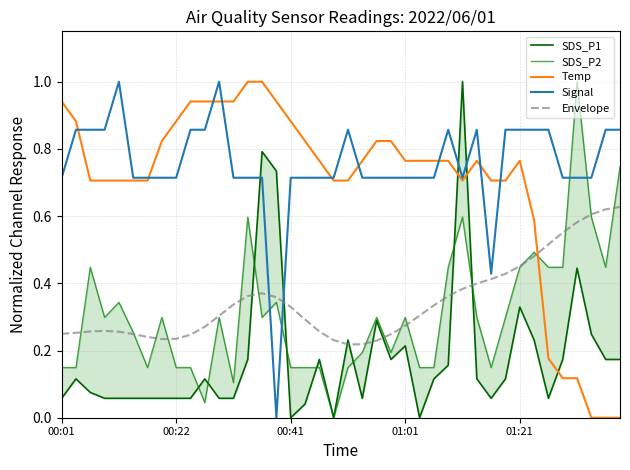

True or false: Envelope and Temp cross at least once.

True